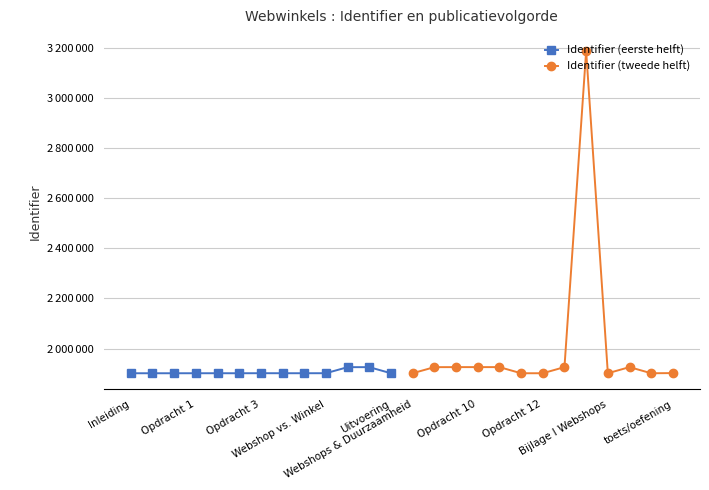

Between which two adjacent categories do Identifier (tweede helft) and Identifier (eerste helft) first intersect?

Webshops & Duurzaamheid and Opdracht 10